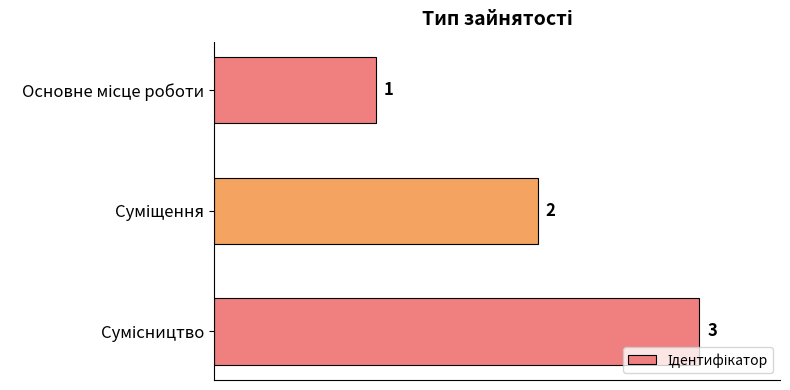

What is the maximum value shown in the chart?

3